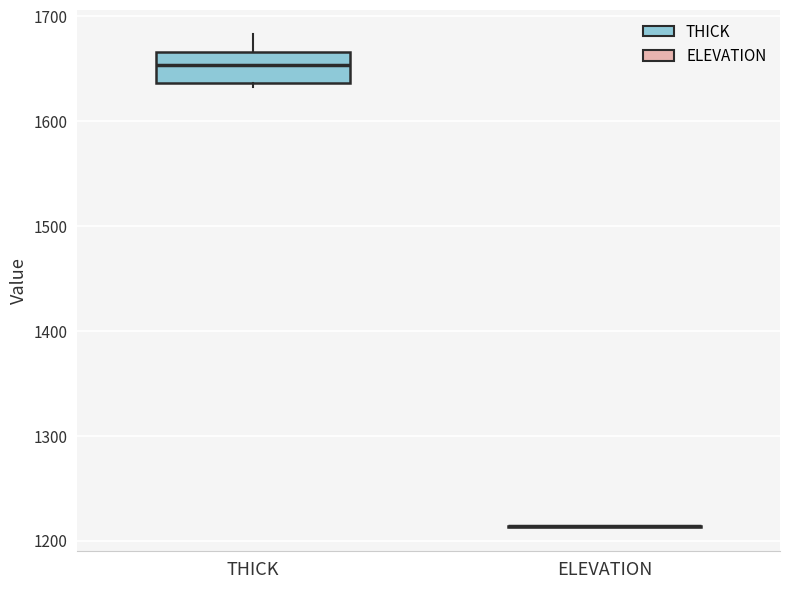

Reading left to right, transcribe this box plot: for each box, give where its median line is, the range the box spans, and where its two whiskers end, as read against the y-axis. The values are not printed on the chart, so give them approximately, as read against the axis.

THICK: median 1650, box 1640 to 1670, whiskers 1630 to 1680
ELEVATION: box collapsed to a line at 1210, whiskers 1210 to 1210